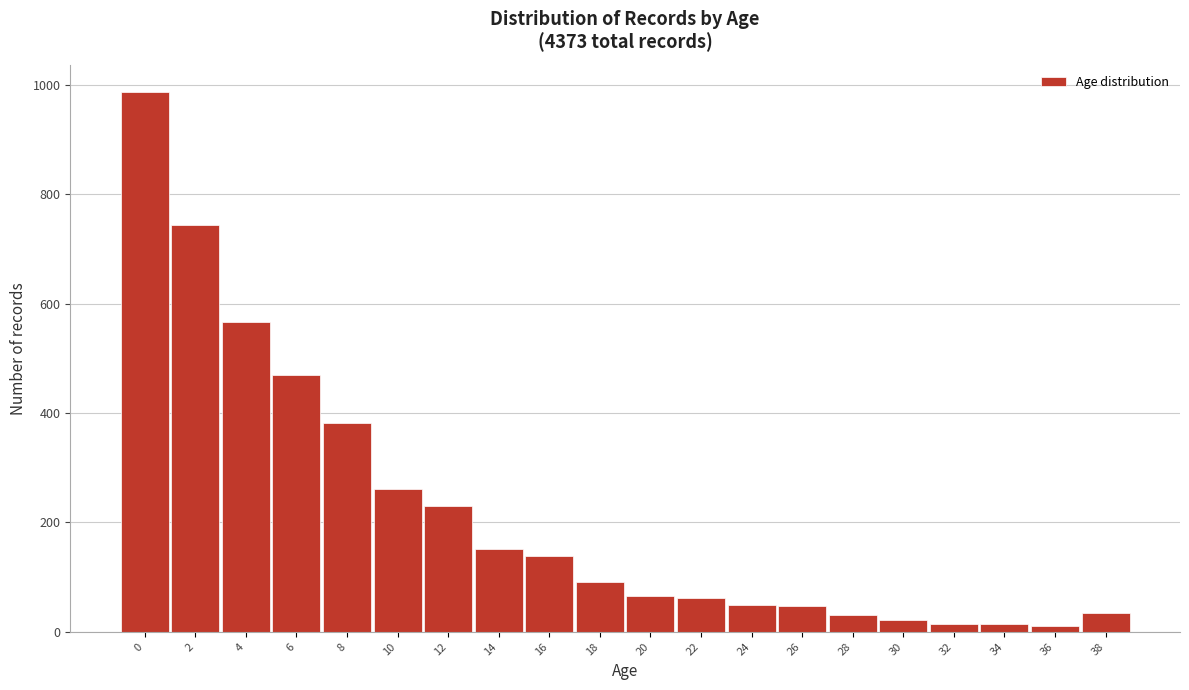

What is the greatest value displayed?

988